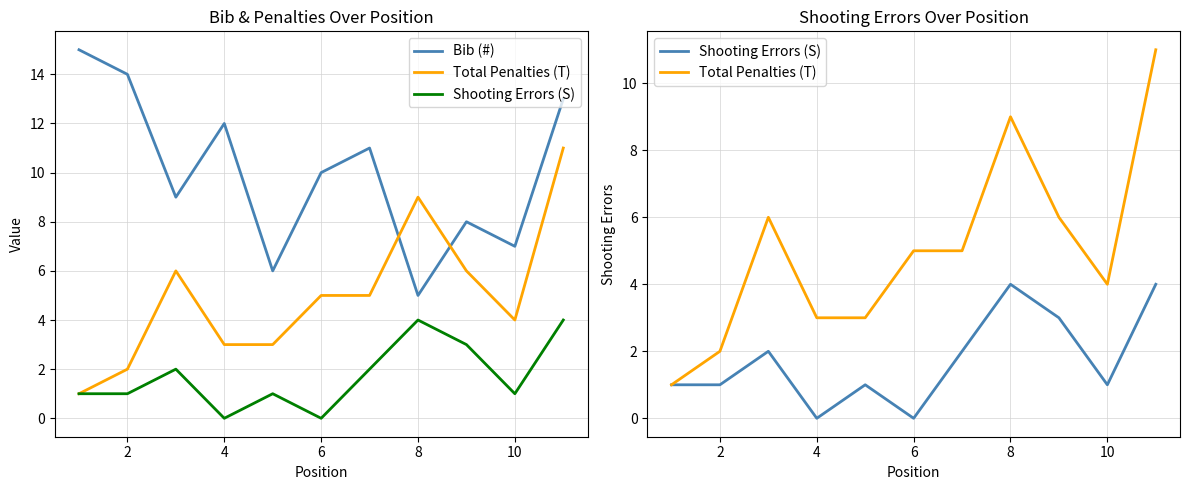

What is the total value across all series at 4?

15